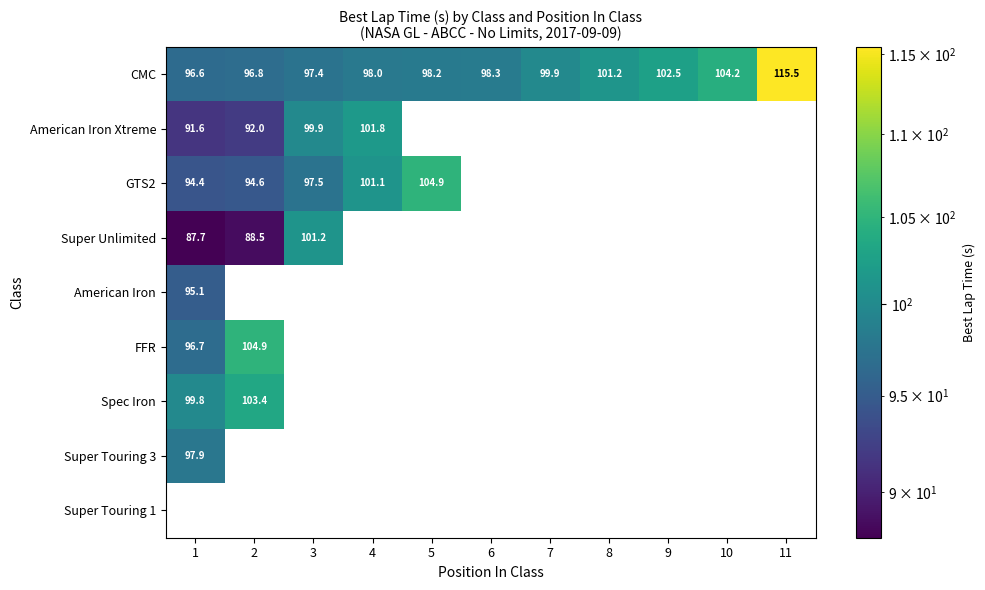

True or false: Spec Iron has a value of 140.8 at 2.

False